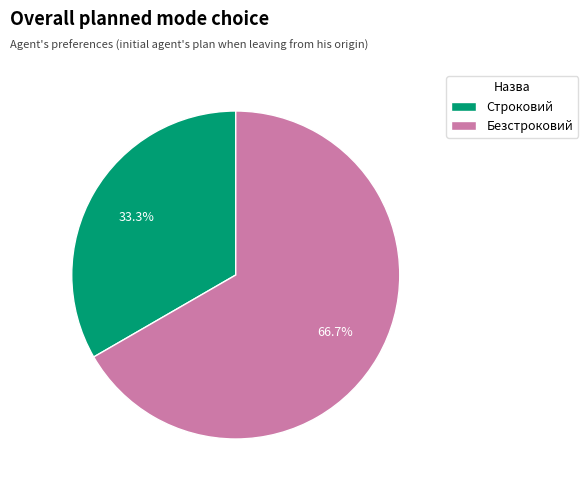

Is Безстроковий the majority of the pie?

Yes